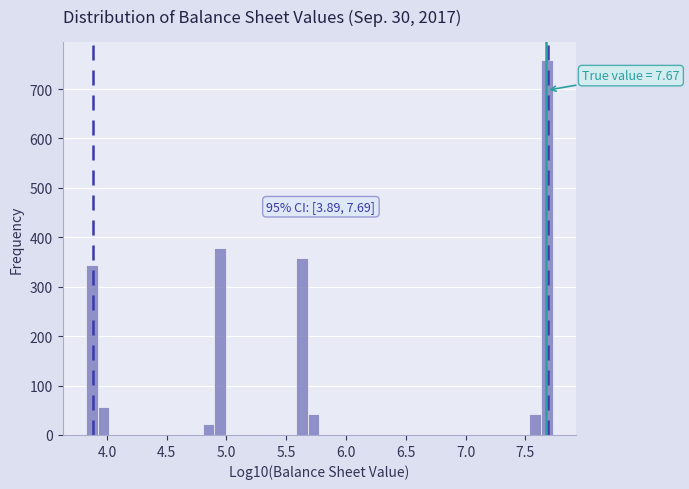

Around what value on the x-axis is the tallest bar? Give the approximate position of its centre, as read against the axis.

7.70